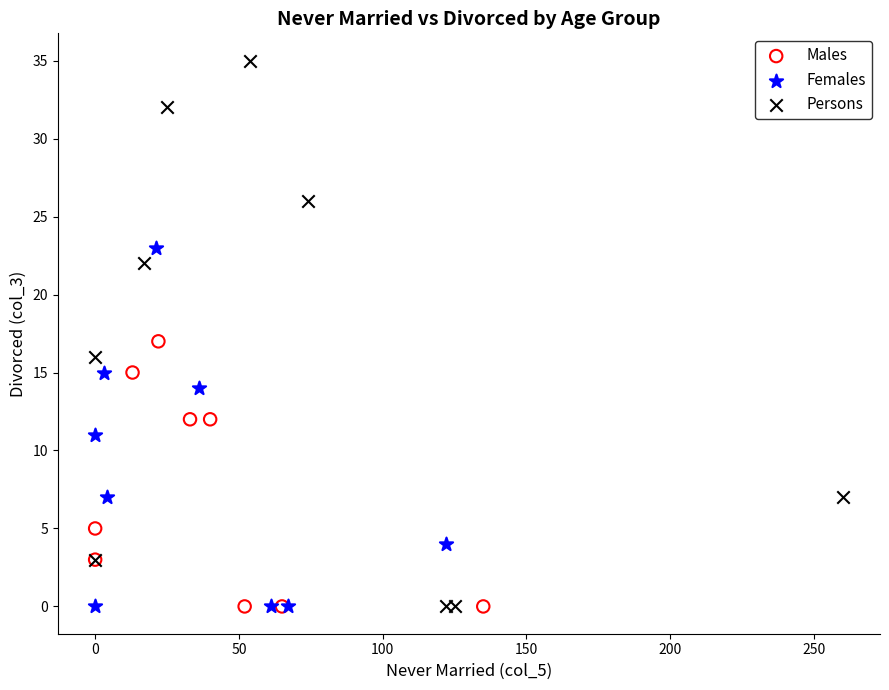

Which series contains the highest Y value?

Persons